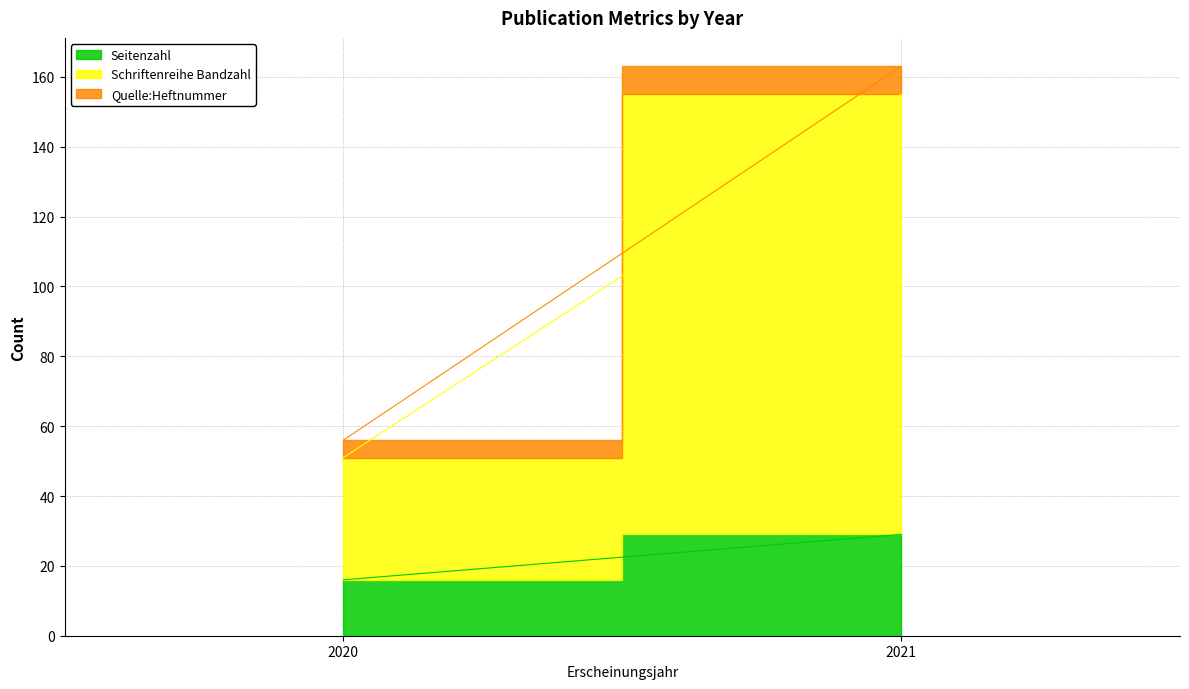

At how many categories does at least one series exceed 120?

1